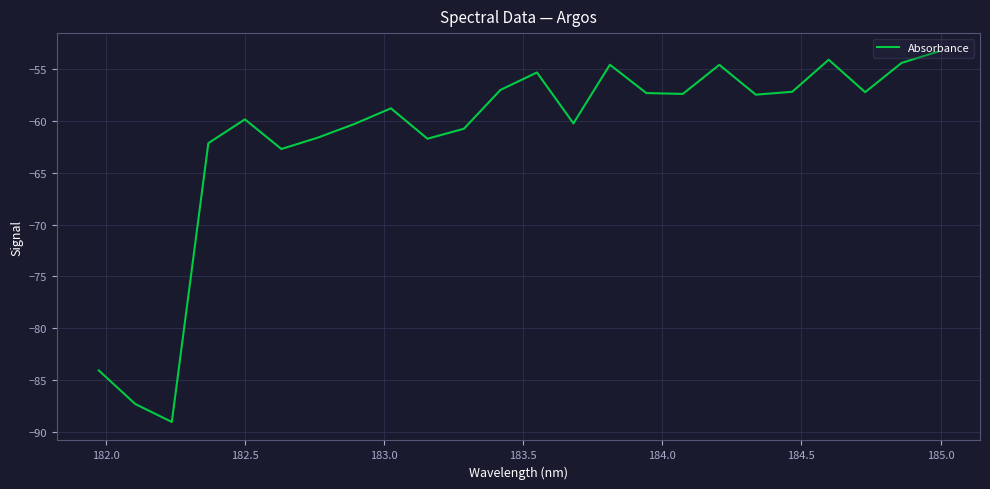

What is the minimum value shown in the chart?

-89.0